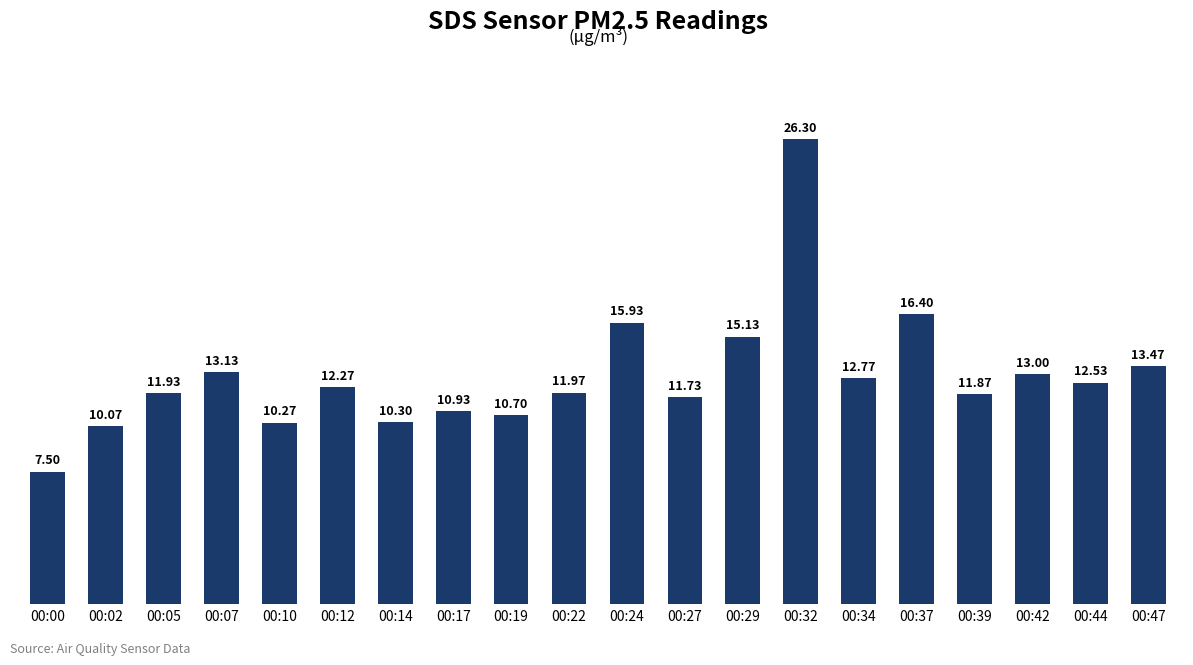

Which label corresponds to the smallest value in the chart?

00:00